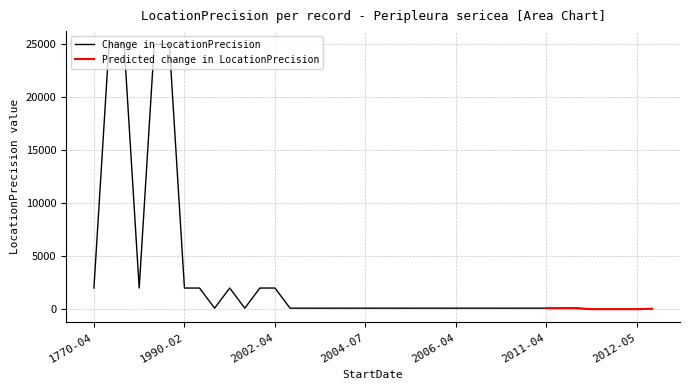

What is the highest value of the Change in LocationPrecision series?

25000